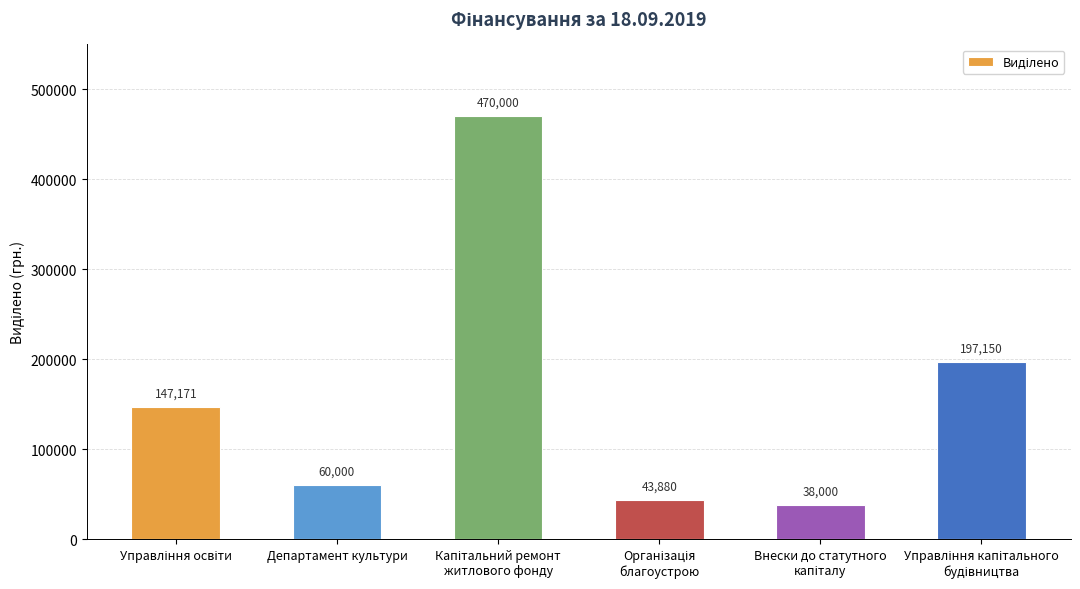

What is the value of the 6th bar from the left?

197150